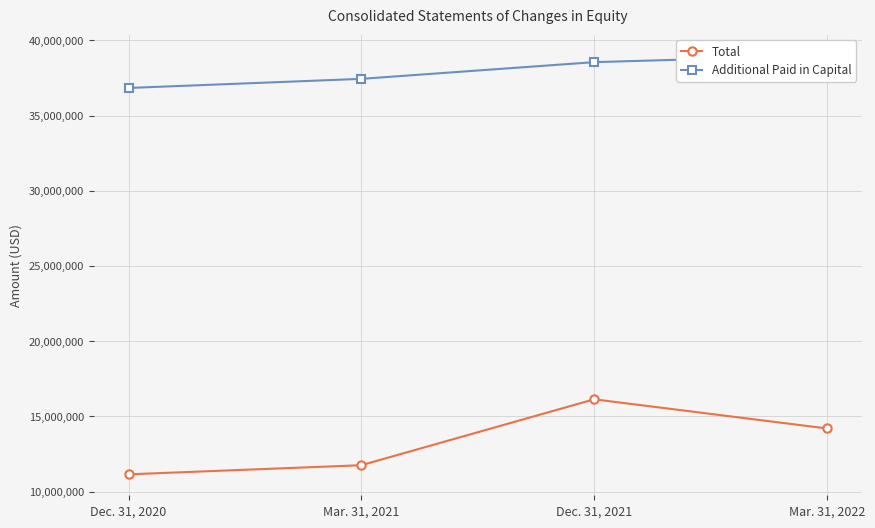

List the series in order of their peak value, highest first.

Additional Paid in Capital, Total